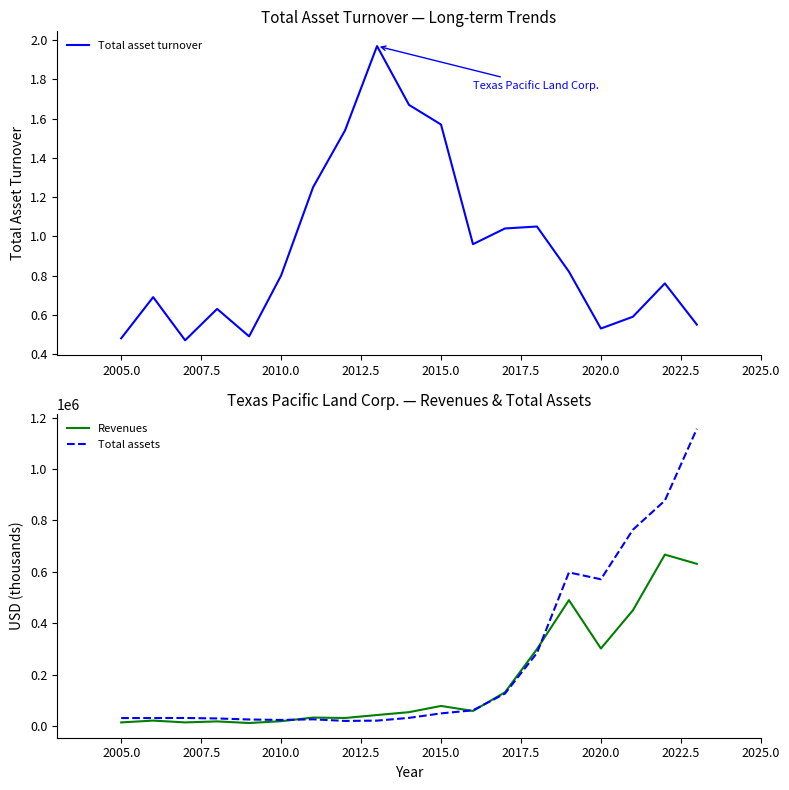

The Total asset turnover series shows 0.6 at 2005.0. True or false?

False